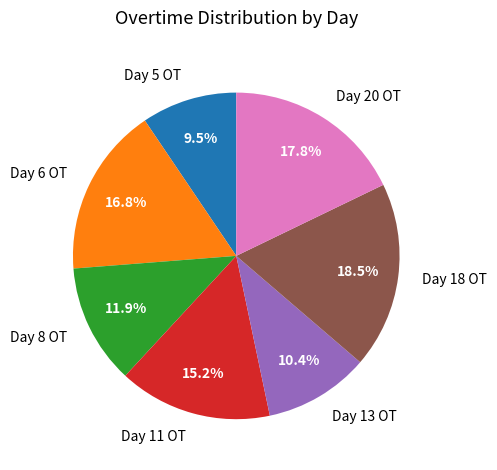

How many slices are in this pie chart?

7